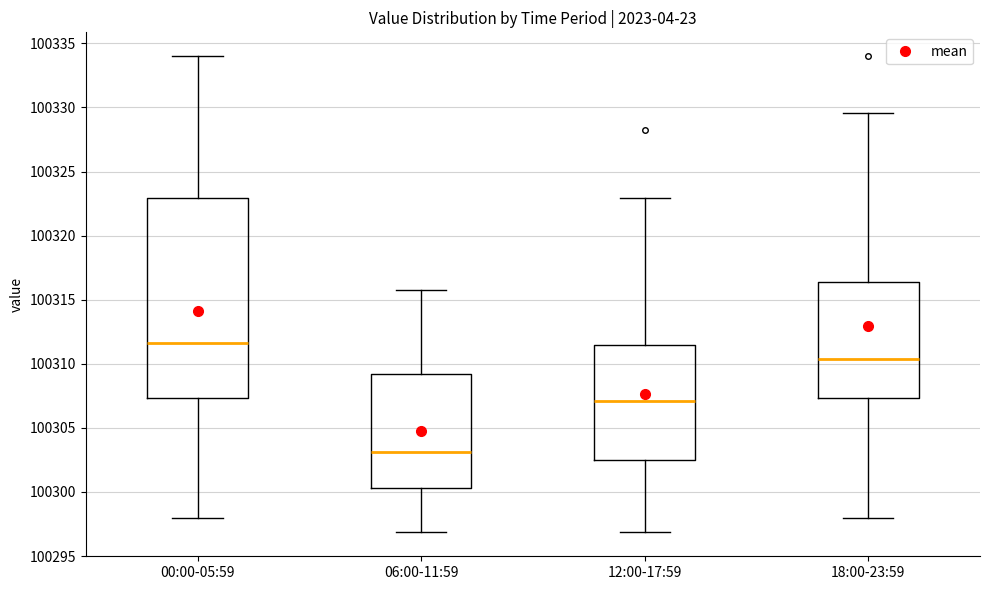

Which box has the highest median line?

00:00-05:59